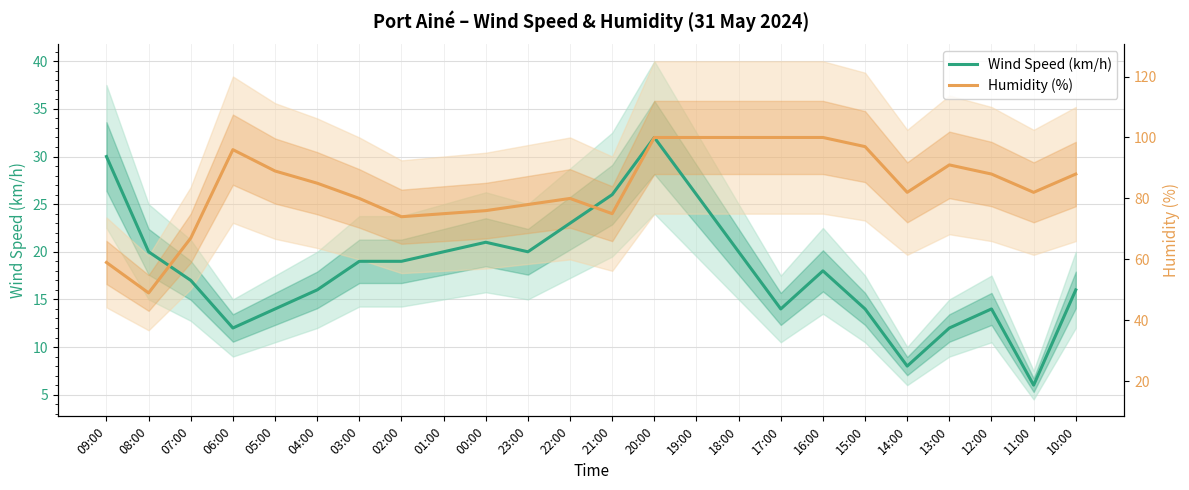

What is the average value of the Wind Speed (km/h) series?

18.2